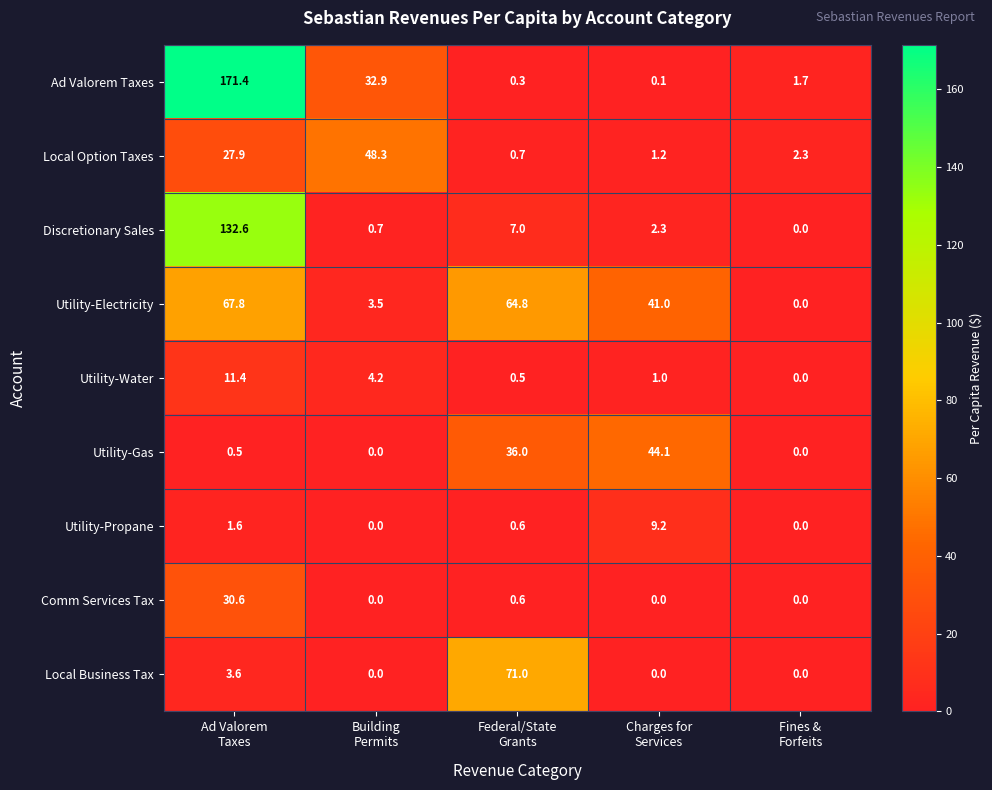

Which series has the largest range (max minus min)?

Ad Valorem Taxes